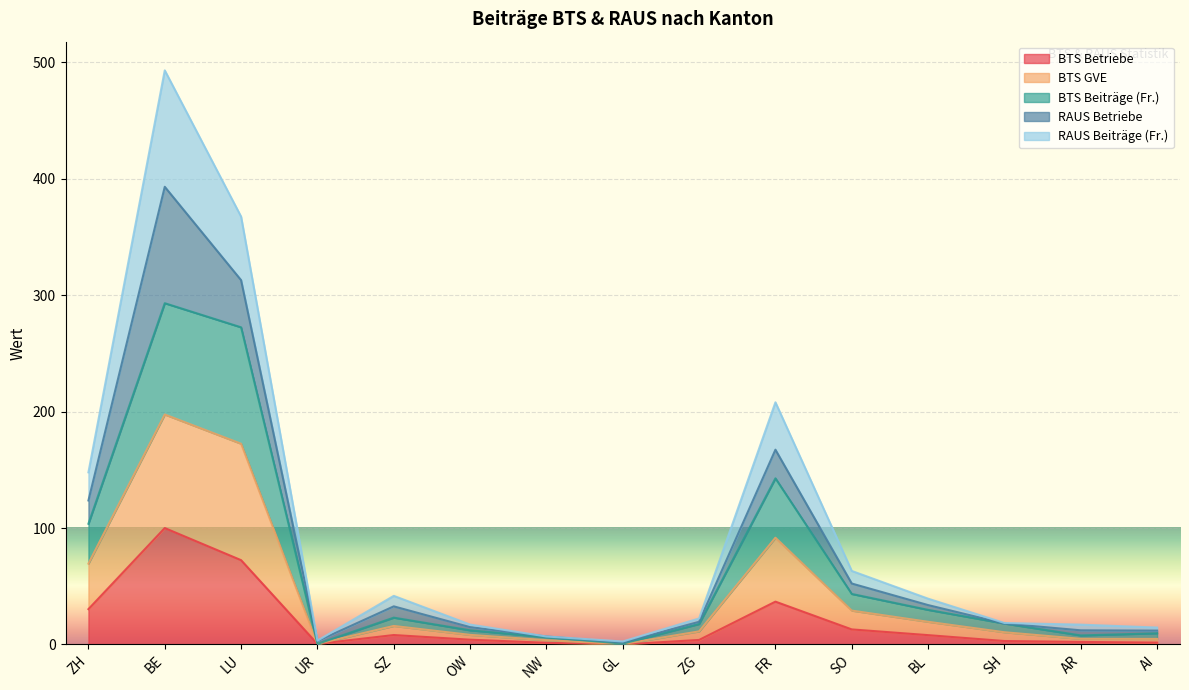

Which series changed the most between OW and BL?

RAUS Beiträge (Fr.)